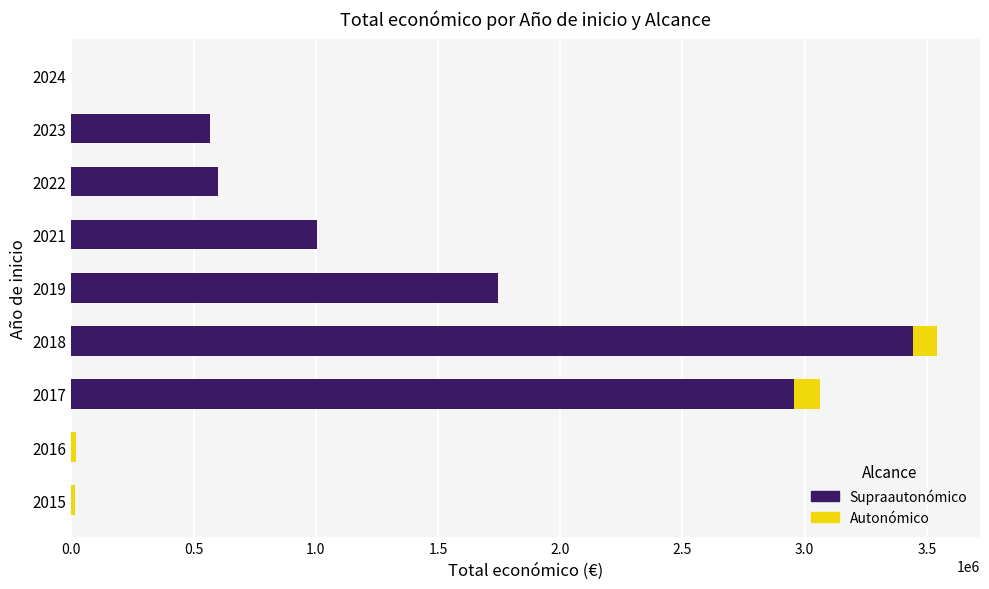

The value of Supraautonómico at 2017 is 3875035. True or false?

False